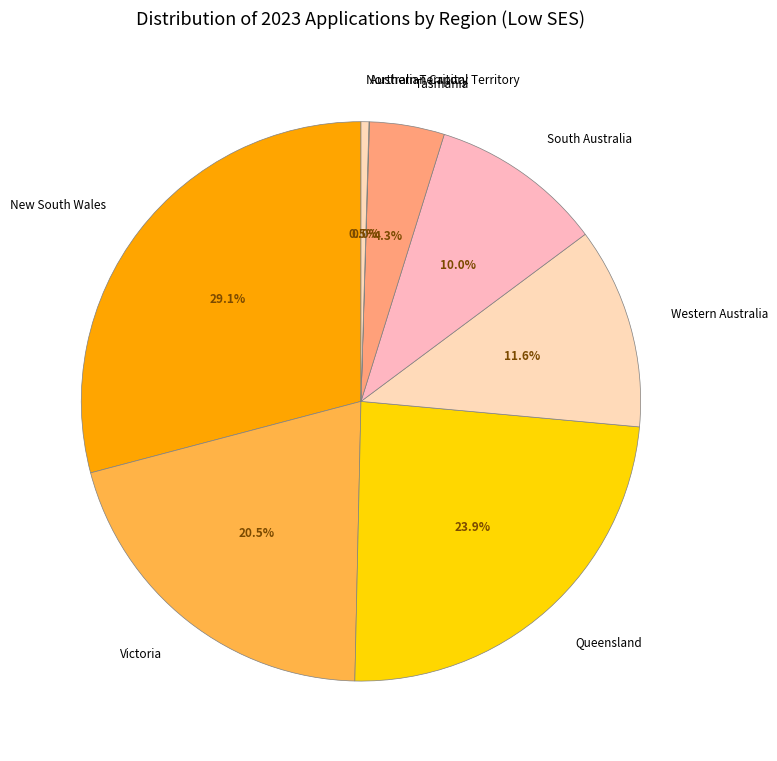

What percentage is the Tasmania slice, to the nearest percent?

4%